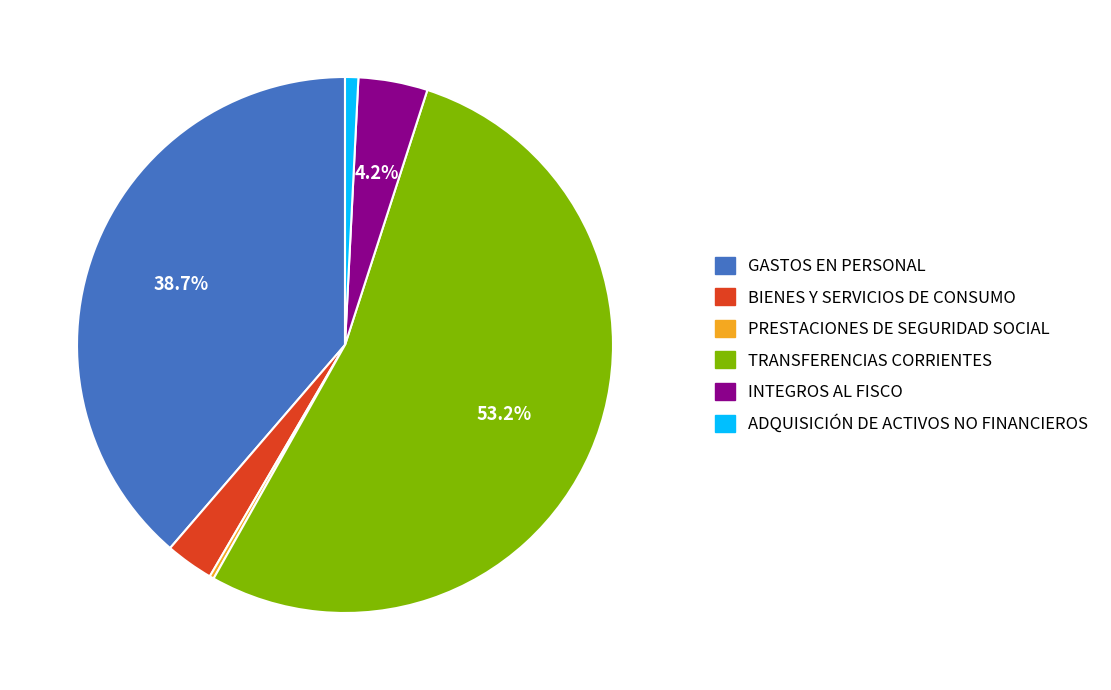

Between GASTOS EN PERSONAL and BIENES Y SERVICIOS DE CONSUMO, which is larger?

GASTOS EN PERSONAL